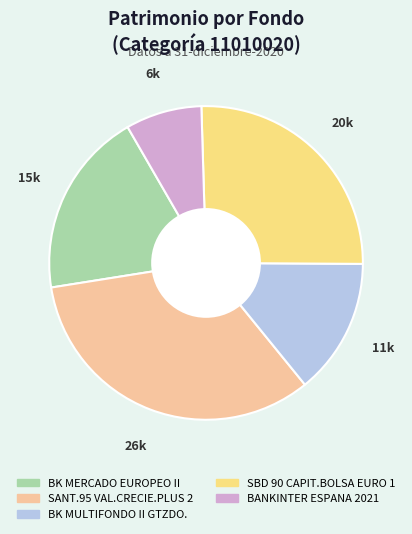

True or false: SANT.95 VAL.CRECIE.PLUS 2 accounts for 21% of the total.

False